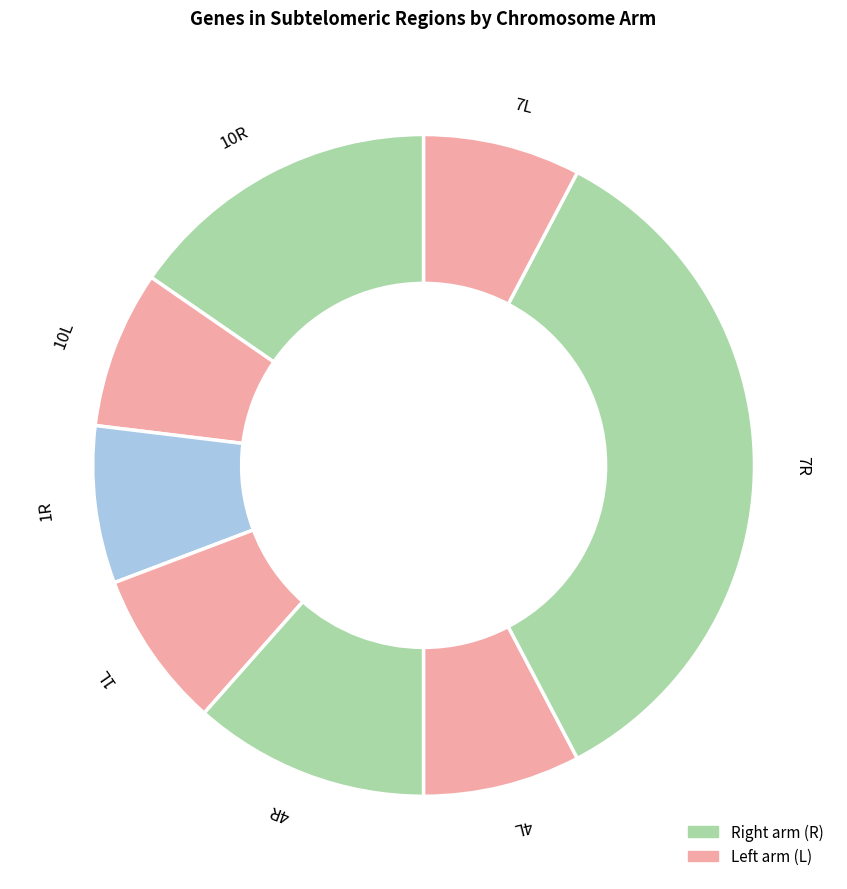

Does 10R represent more than half of the total?

No